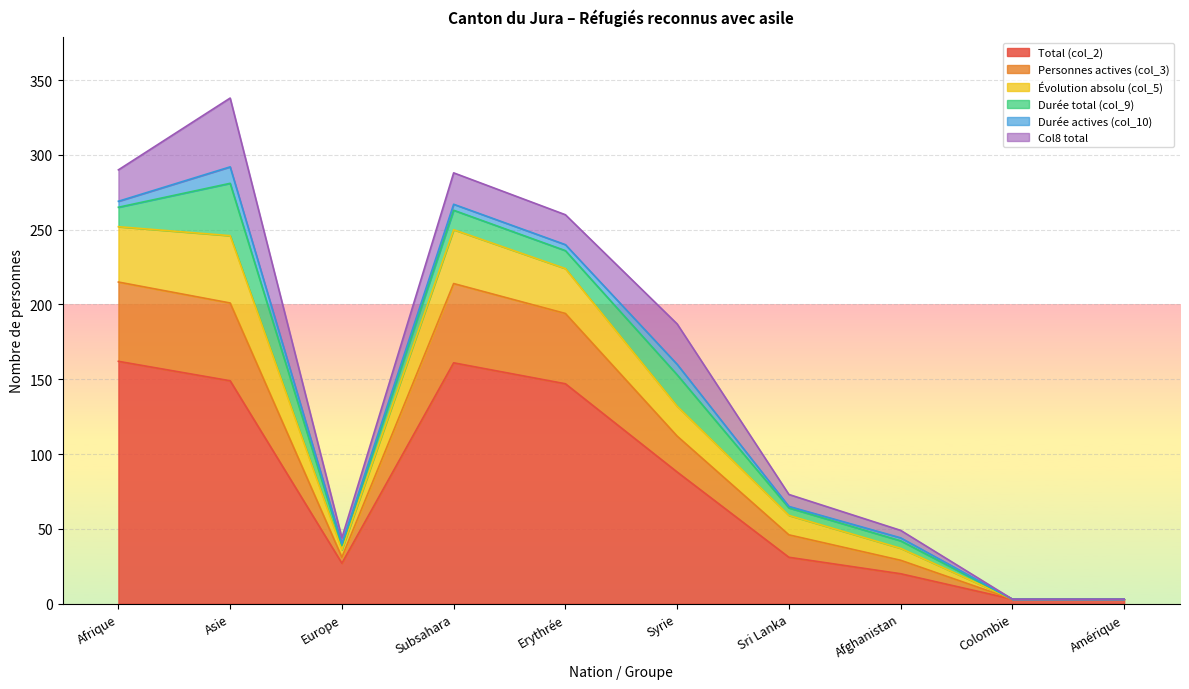

What is the sum of the Total (col_2) values at Amérique and Asie?

152